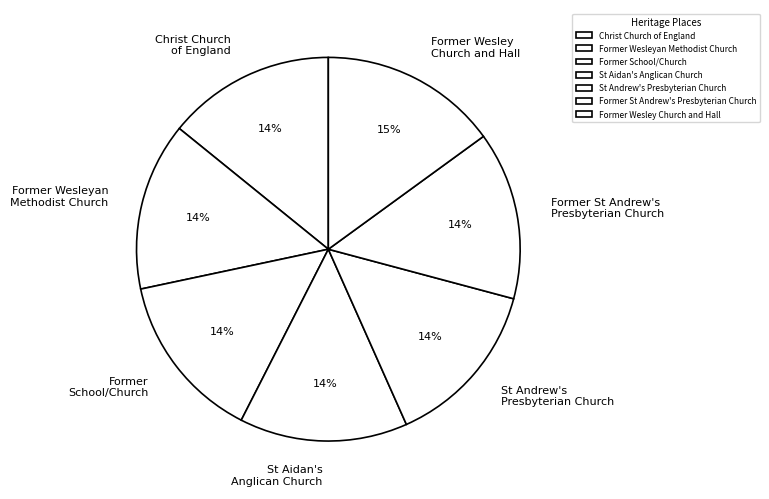

Do Former School/Church and St Aidan's Anglican Church together represent more than half of the pie?

No